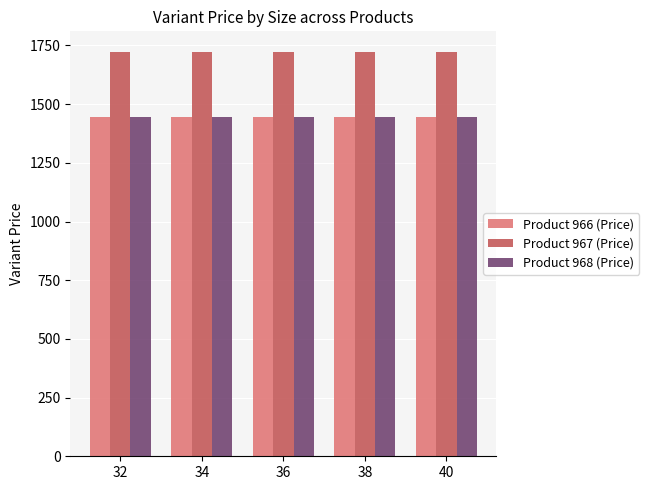

What is the average value of the Product 967 (Price) series?

1724